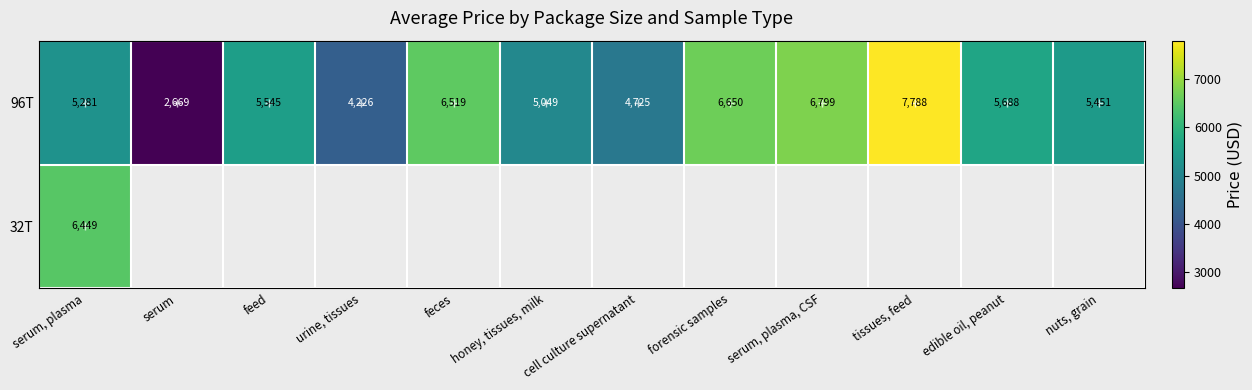

True or false: 96T has a value of 8870 at forensic samples.

False